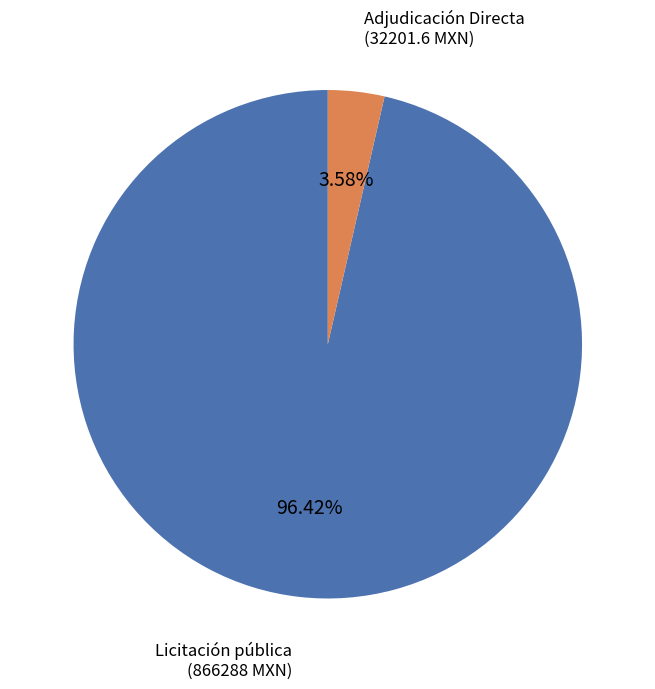

Is there any slice that represents more than half of the pie?

Yes